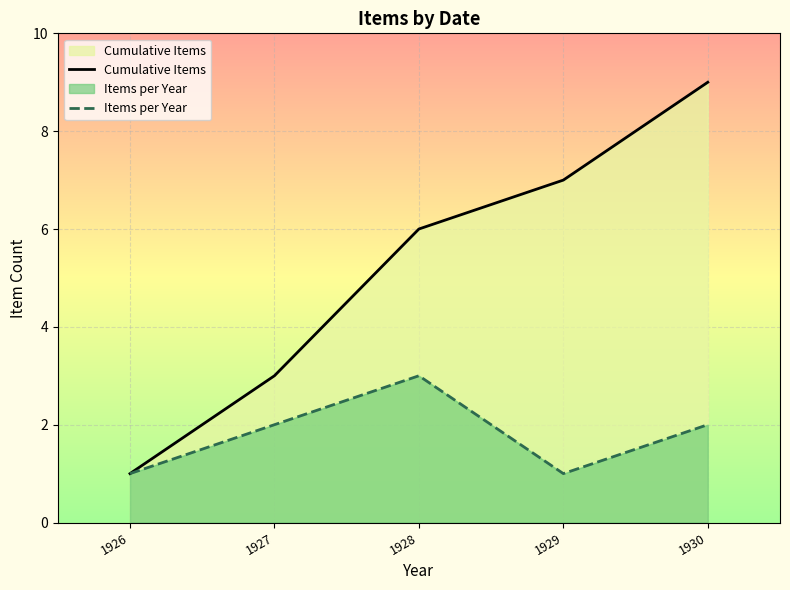

How many lines are shown in the chart?

2